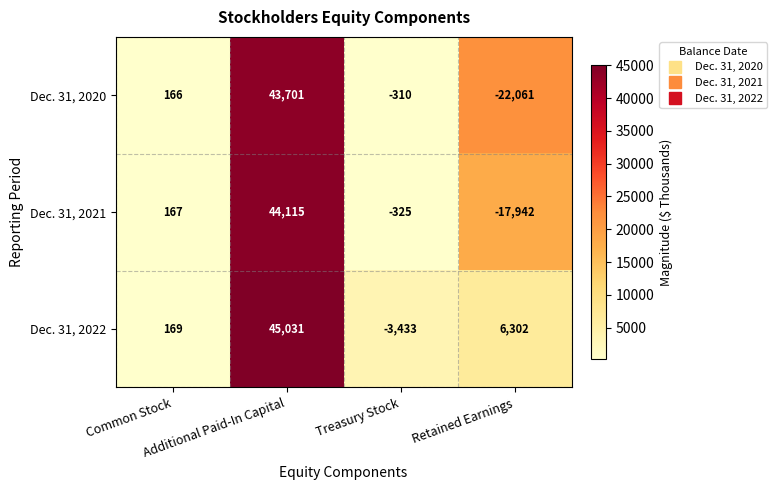

Which series has the largest total across all categories?

Dec. 31, 2022